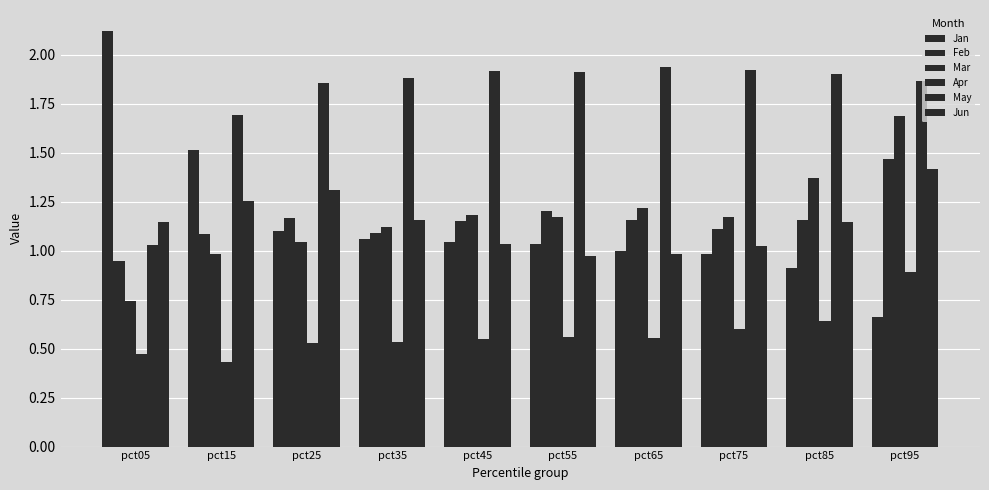

How many groups of bars are there?

10